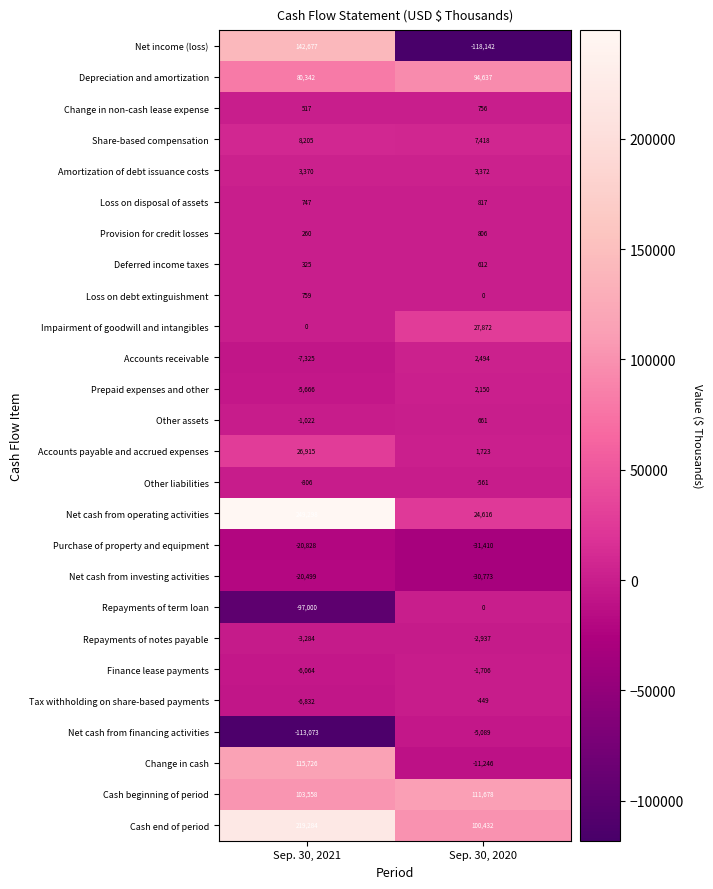

What is the difference between the maximum and minimum values in the Accounts payable and accrued expenses series?

25192